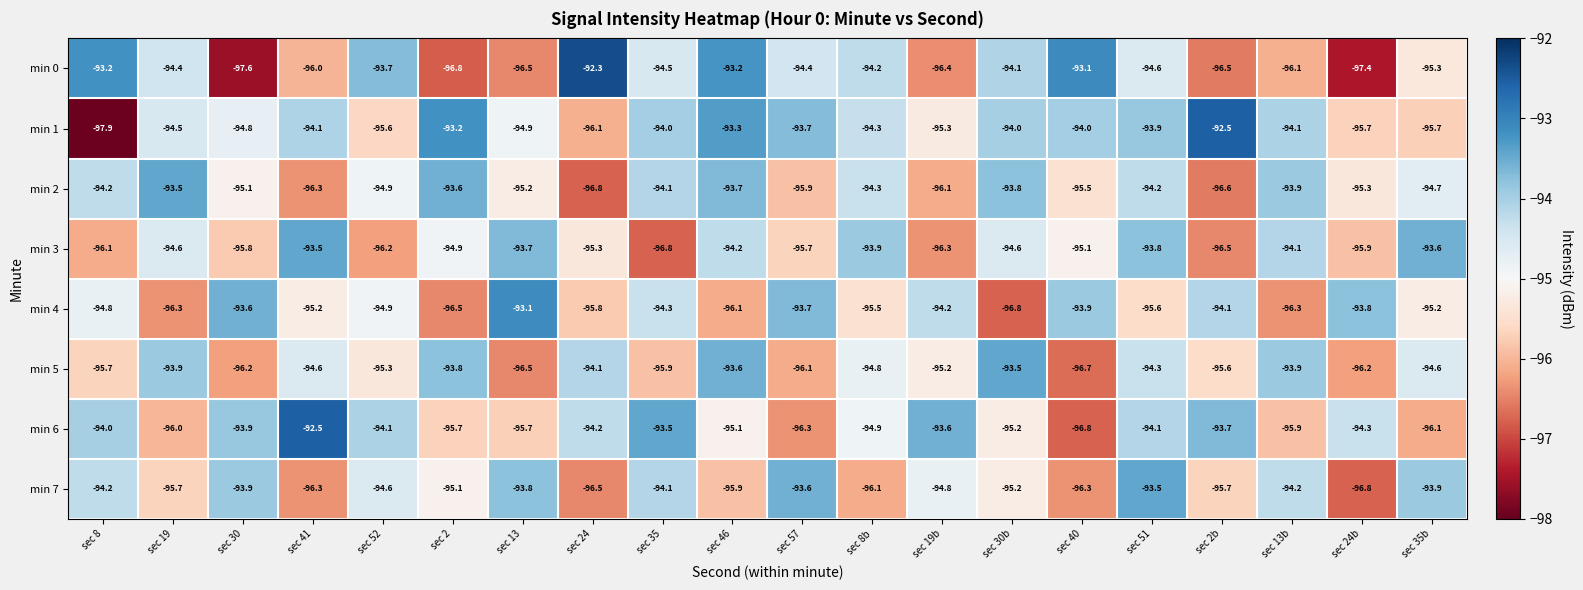

How many distinct data groups are displayed?

8